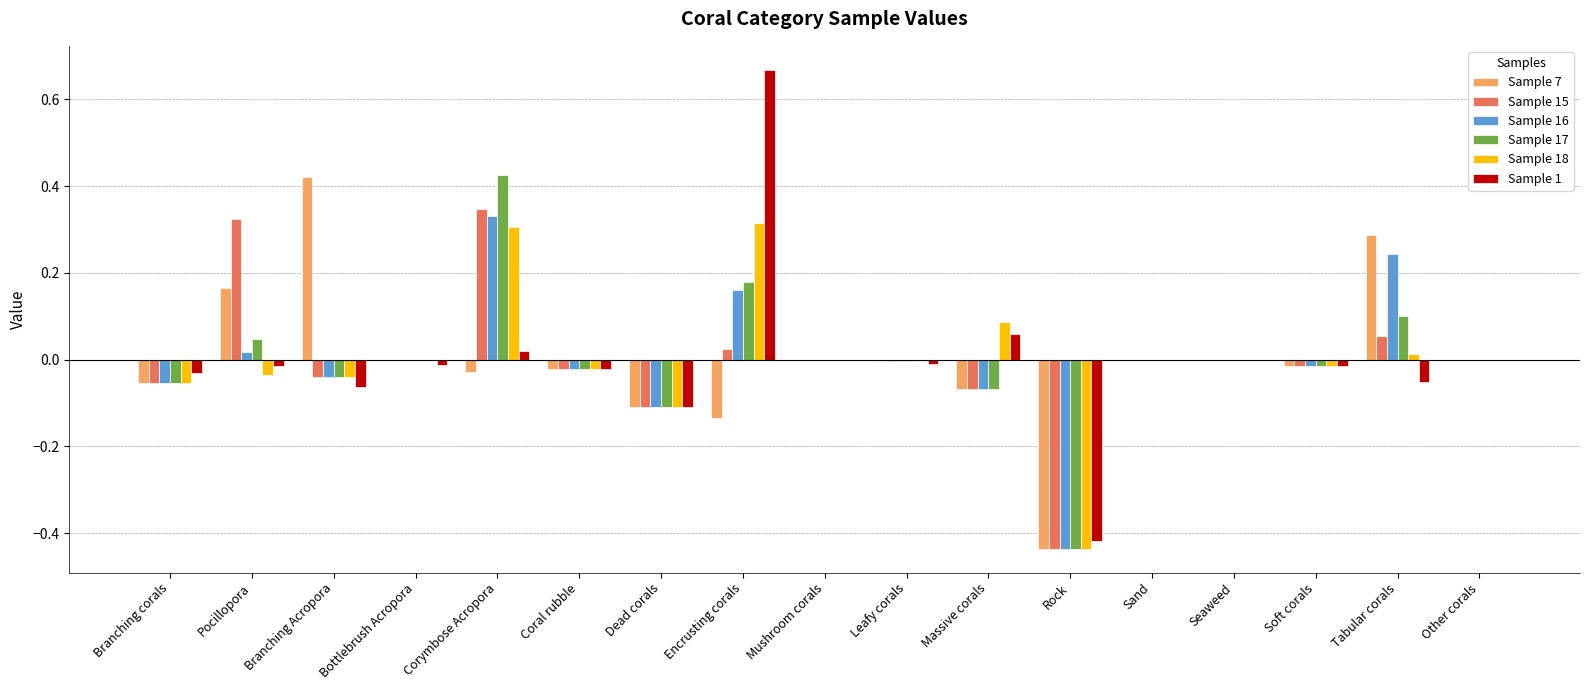

What are all the series names shown in the legend?

Sample 7, Sample 15, Sample 16, Sample 17, Sample 18, Sample 1